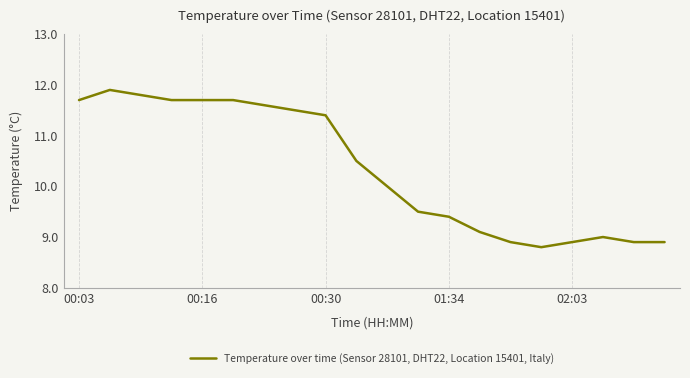

What is the minimum value shown in the chart?

8.8